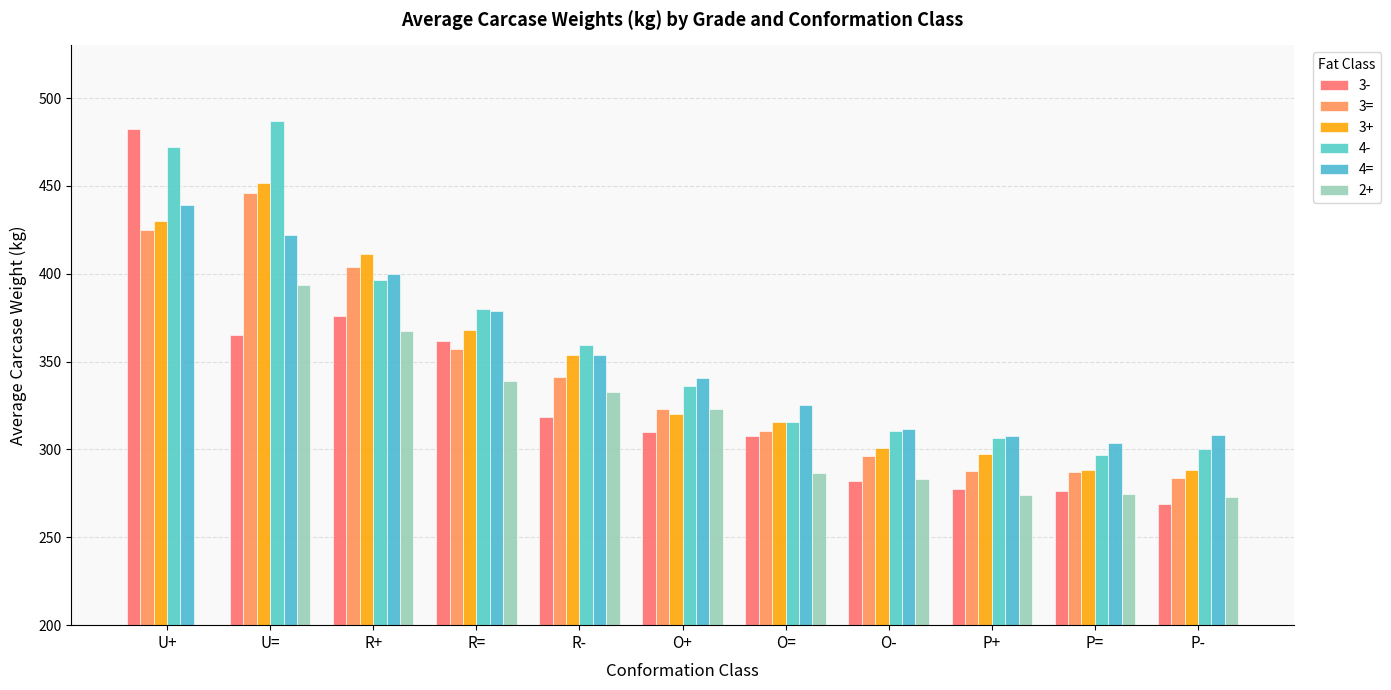

Which category has the highest value across all series?

U=